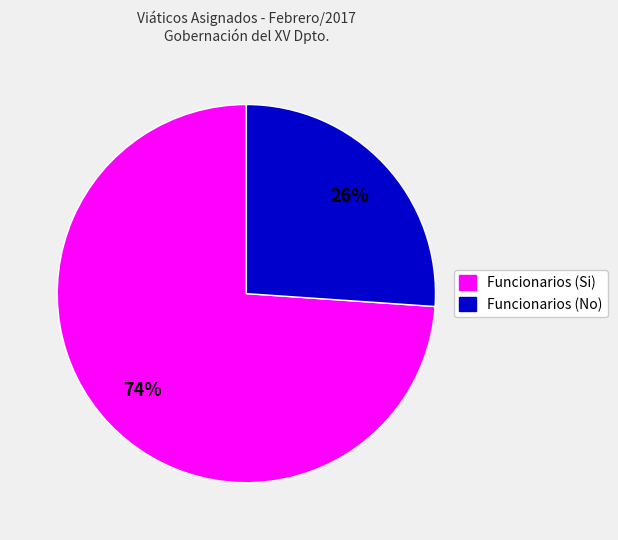

To the nearest percent, what portion does Funcionarios (Si) represent?

74%